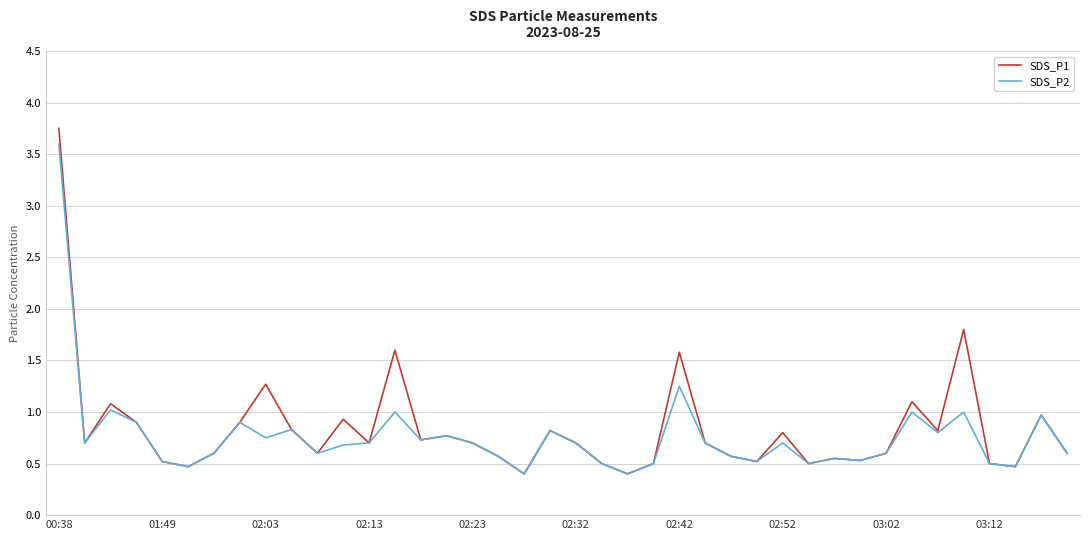

Which series has the largest total across all categories?

SDS_P1